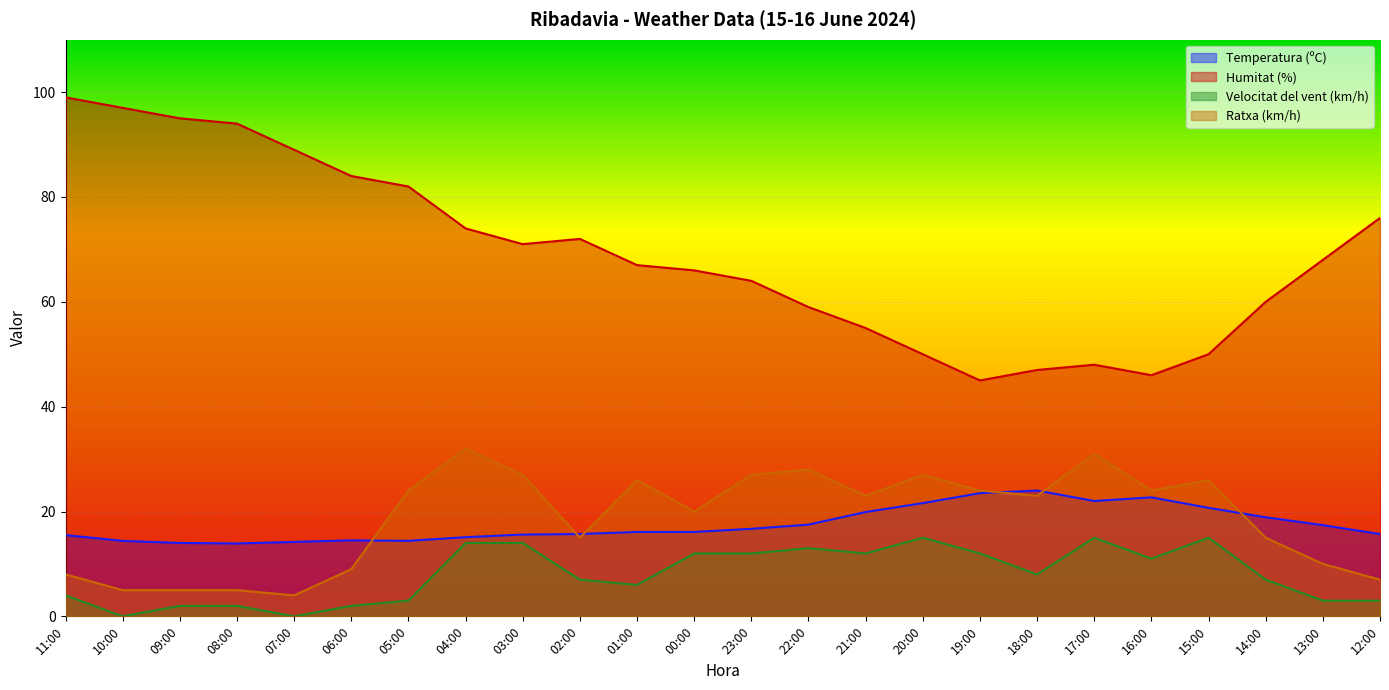

The Ratxa (km/h) series shows 8.0 at 11:00. True or false?

True